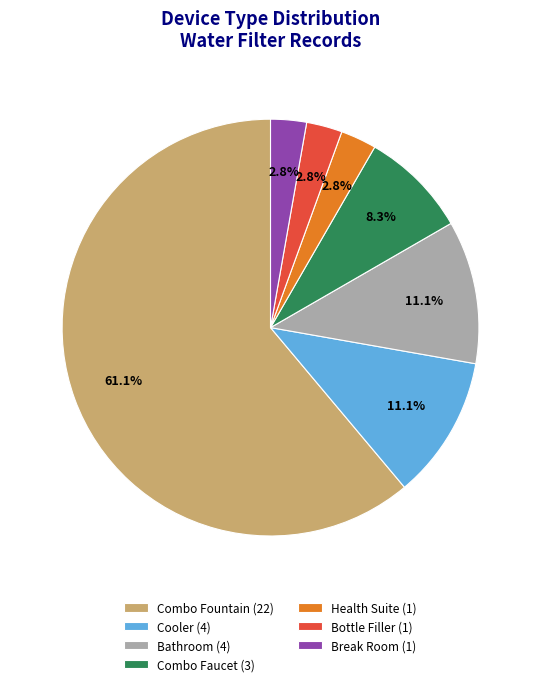

What percentage is NOT represented by Bathroom (4)?

88.9%